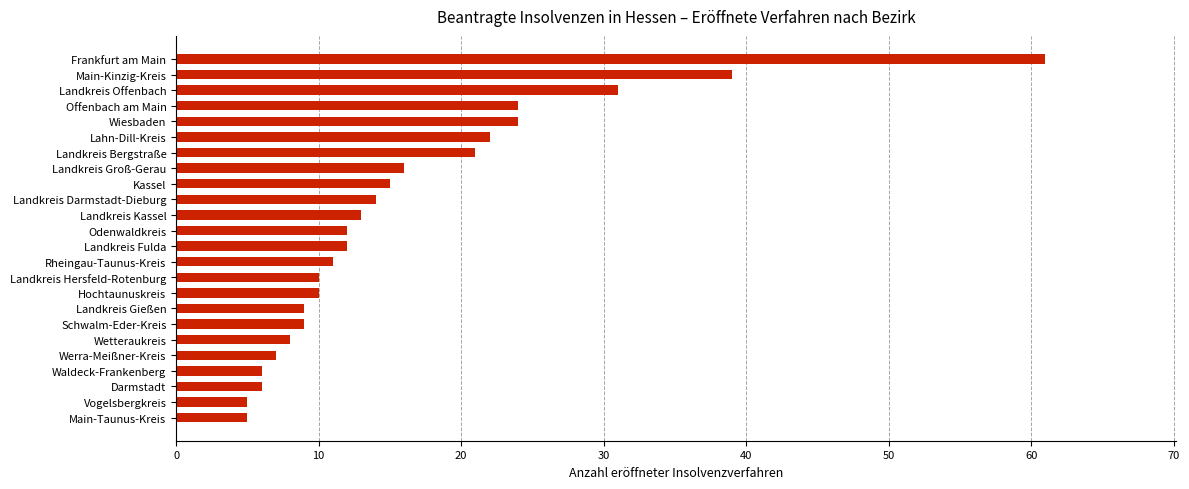

What is the difference between the maximum and minimum values?

56